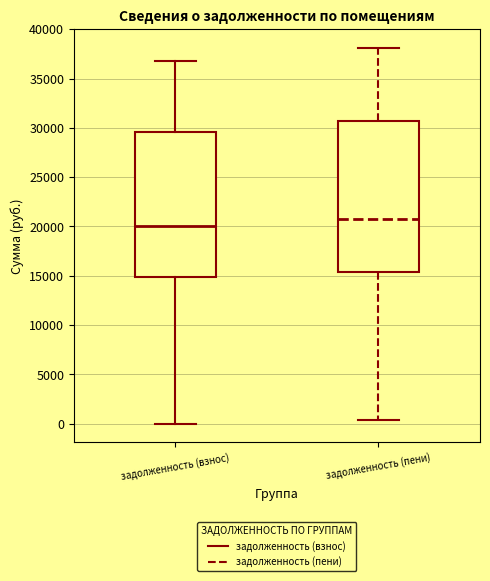

Which box's median line is the highest?

задолженность (пени)